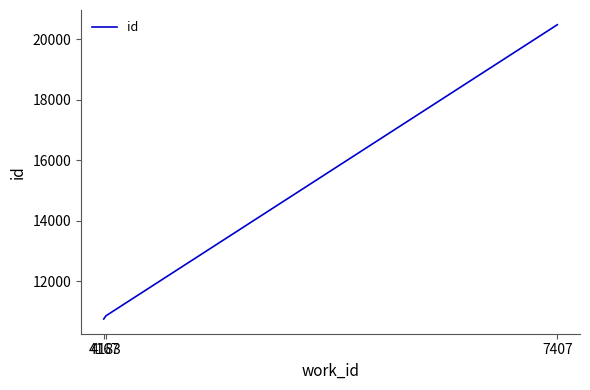

What is the maximum value shown in the chart?

20478